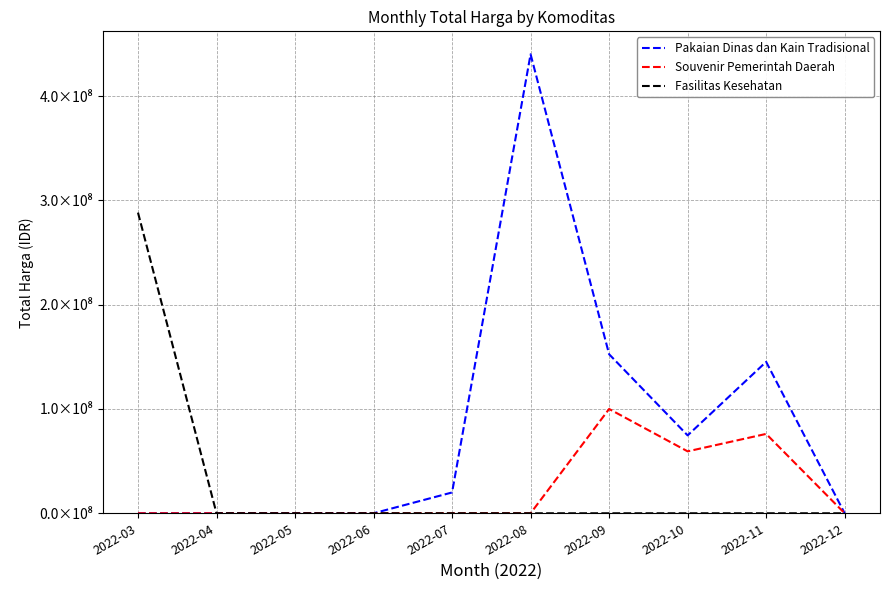

Does the chart display data point markers on the line(s)?

No